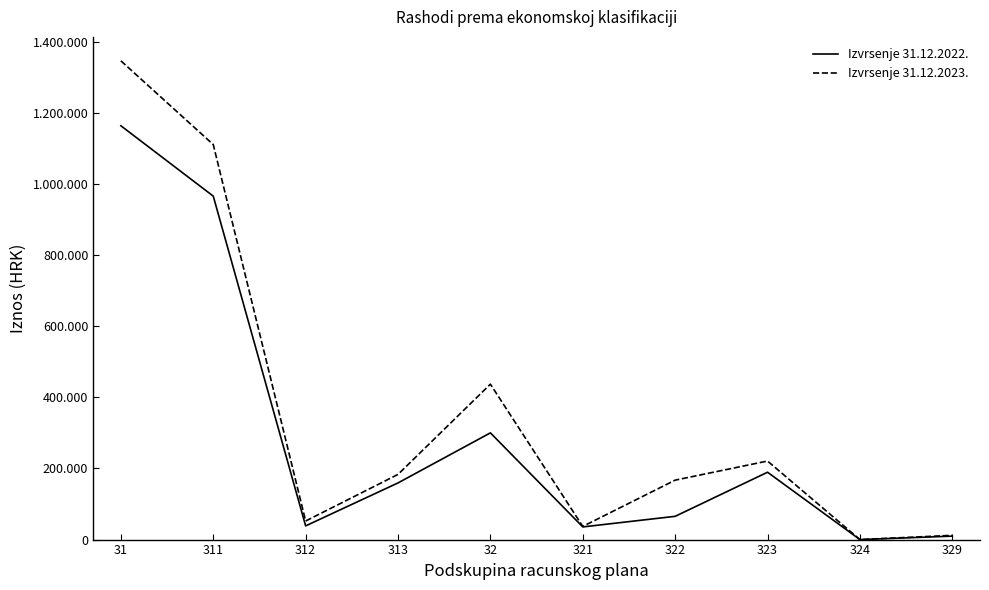

The value of Izvrsenje 31.12.2023. at 321 is 21389.4. True or false?

False